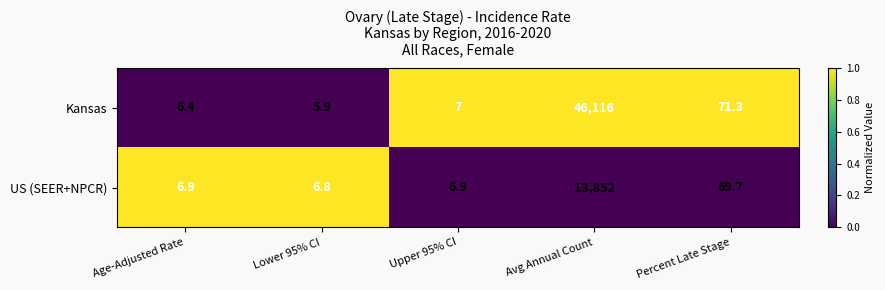

What is the spread (max minus min) of values at Age-Adjusted Rate?

0.5